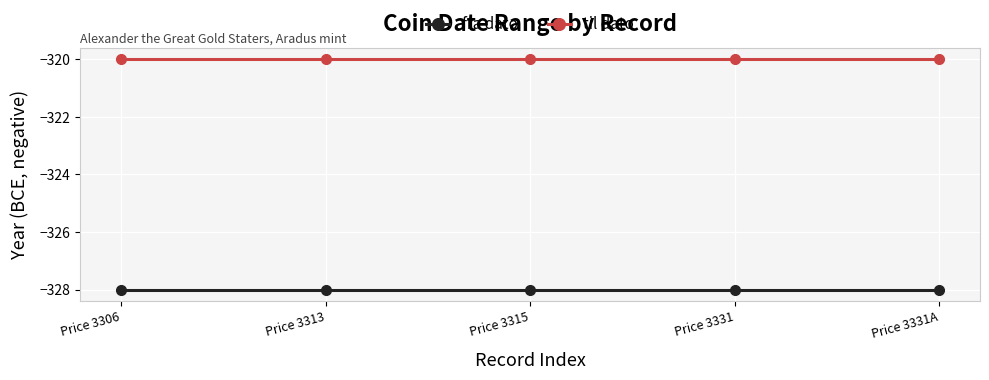

Reading right to left, transcribe all the data shown in this chart.

fra dato: -328	-328	-328	-328	-328
til dato: -320	-320	-320	-320	-320